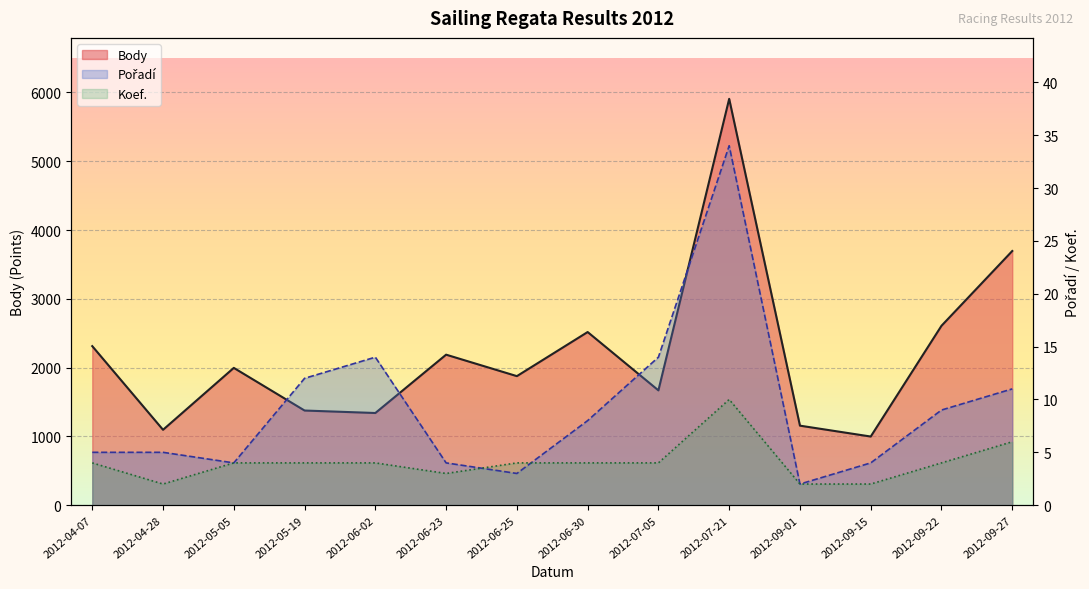

True or false: Koef. and Body cross at least once.

False